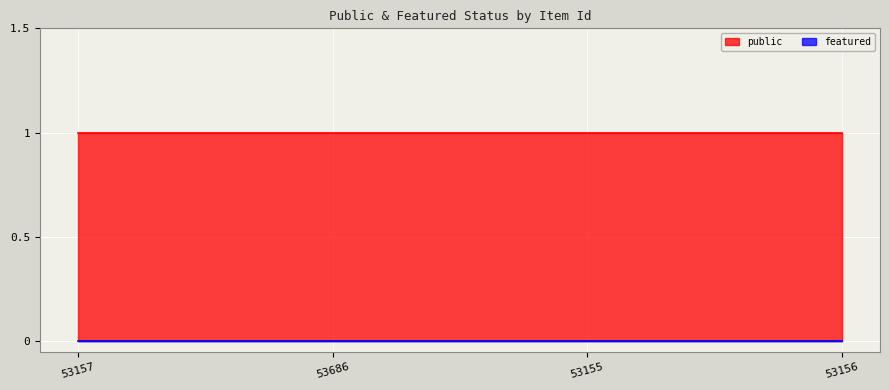

Which category has the lowest value in the public series?

53157